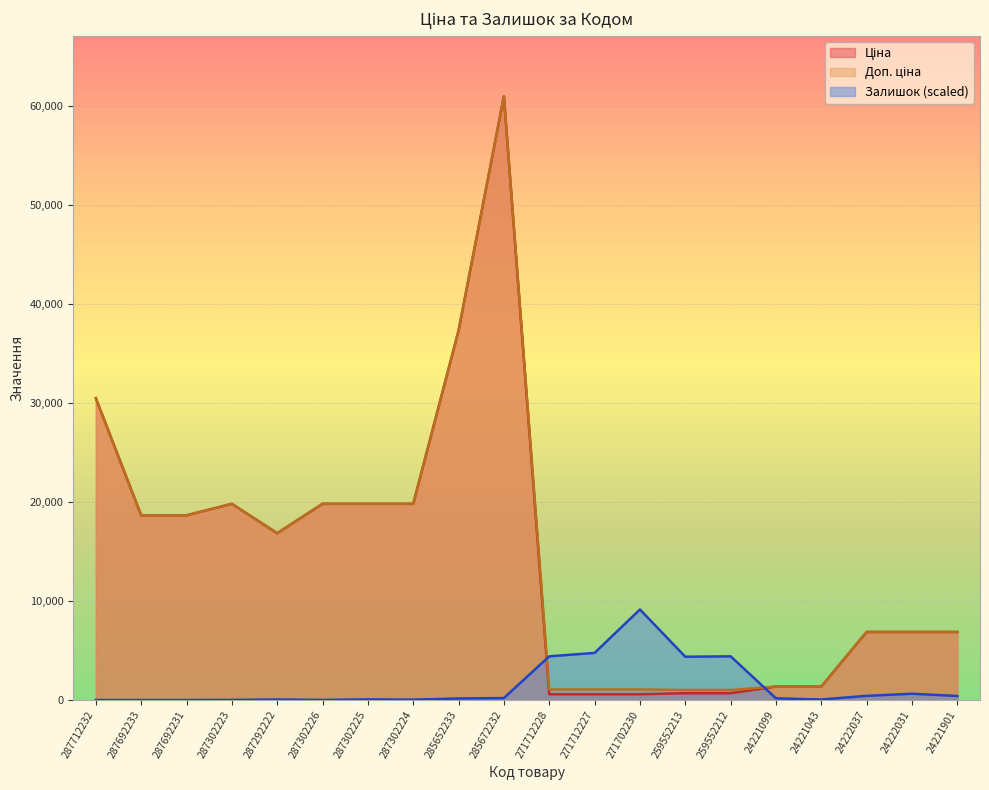

What is the difference between the maximum and second lowest values in the Залишок series?

9153.7